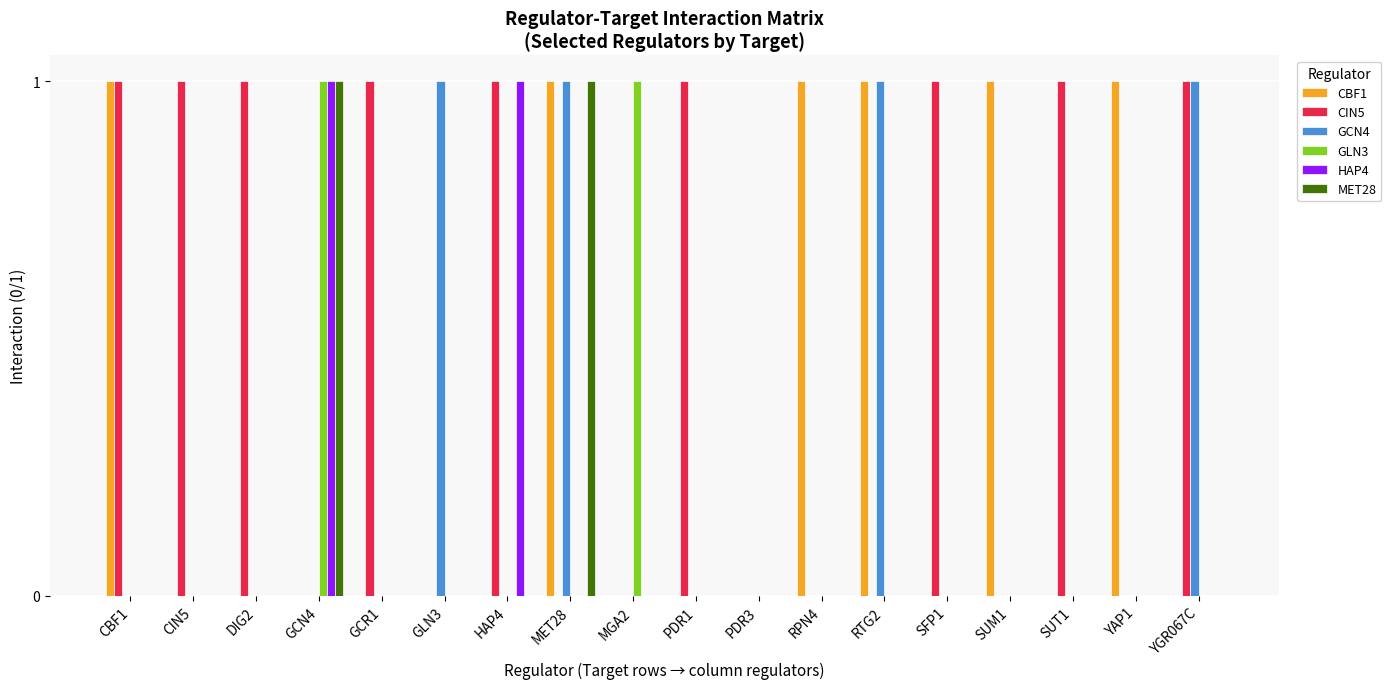

Reading left to right, extract all data points from this chart.

CBF1: 1	0	0	0	0	0	0	1	0	0	0	1	1	0	1	0	1	0
CIN5: 1	1	1	0	1	0	1	0	0	1	0	0	0	1	0	1	0	1
GCN4: 0	0	0	0	0	1	0	1	0	0	0	0	1	0	0	0	0	1
GLN3: 0	0	0	1	0	0	0	0	1	0	0	0	0	0	0	0	0	0
HAP4: 0	0	0	1	0	0	1	0	0	0	0	0	0	0	0	0	0	0
MET28: 0	0	0	1	0	0	0	1	0	0	0	0	0	0	0	0	0	0